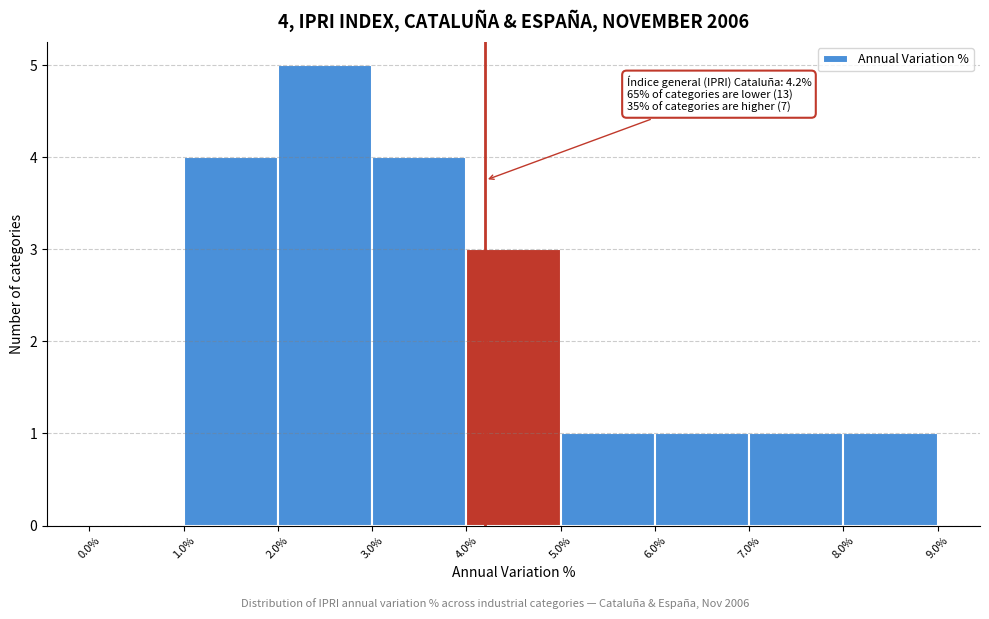

Over which range of the x-axis is the bar tallest?

2.0% to 3.0%